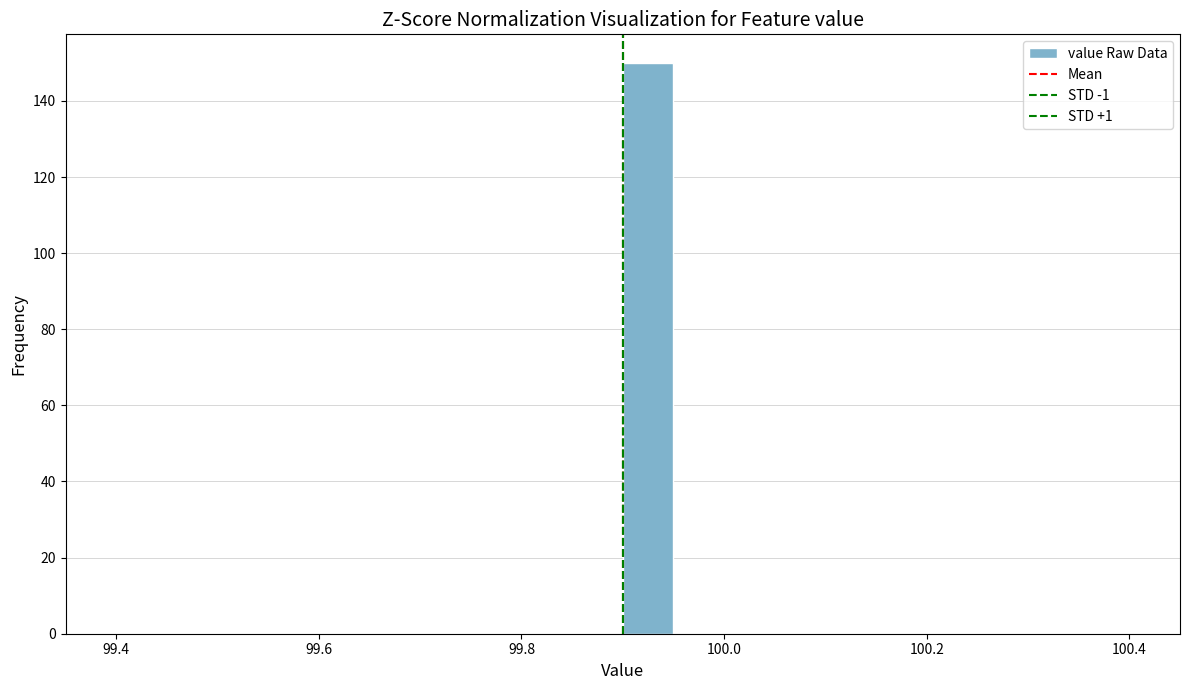

Read against the x-axis, roughly where is the centre of the tallest bar?

99.92